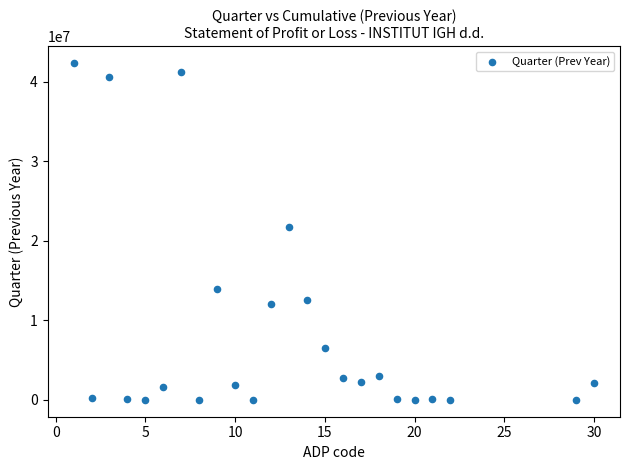

What Y value in the scatter plot is closest to 21191190?

21802765